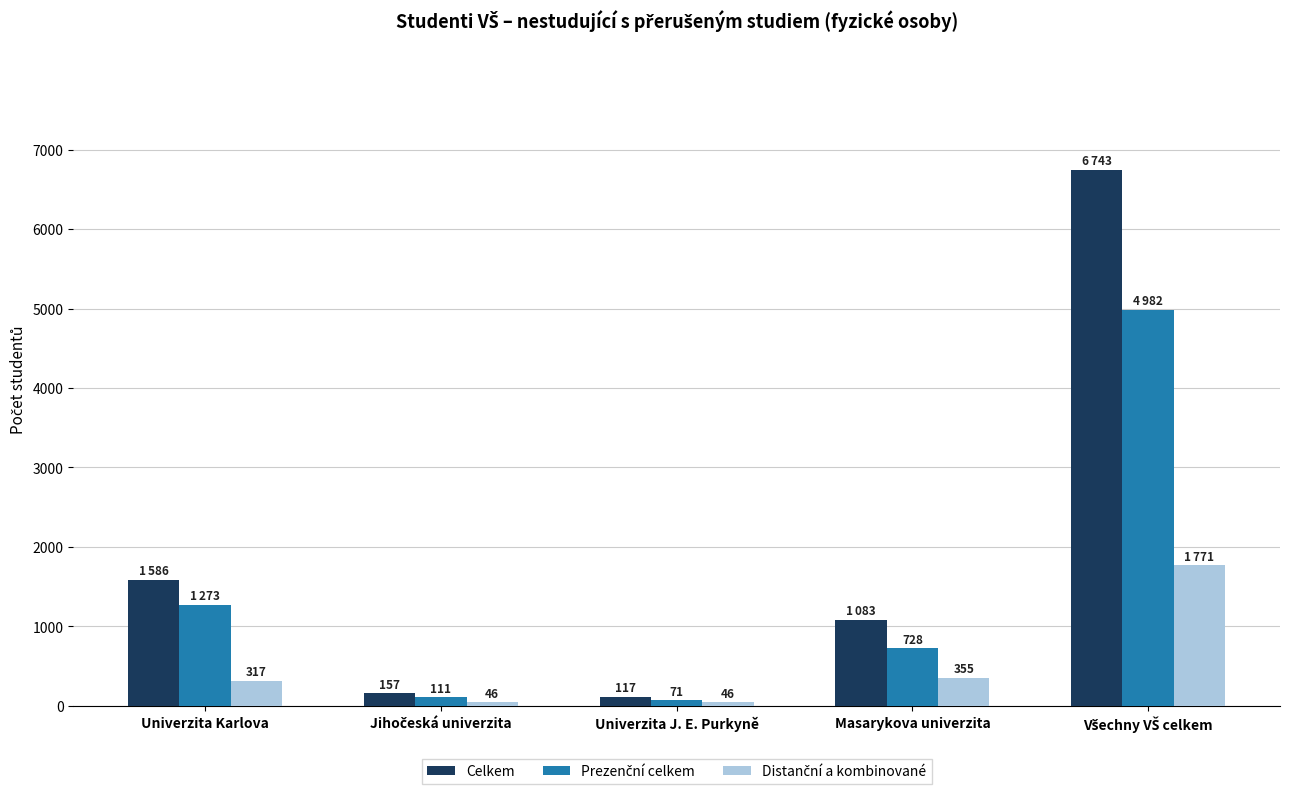

What is the smallest value displayed?

46